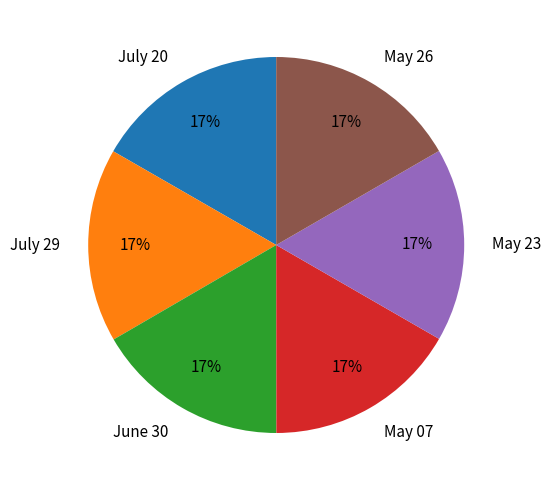

What percentage is the June 30 slice, to the nearest percent?

17%